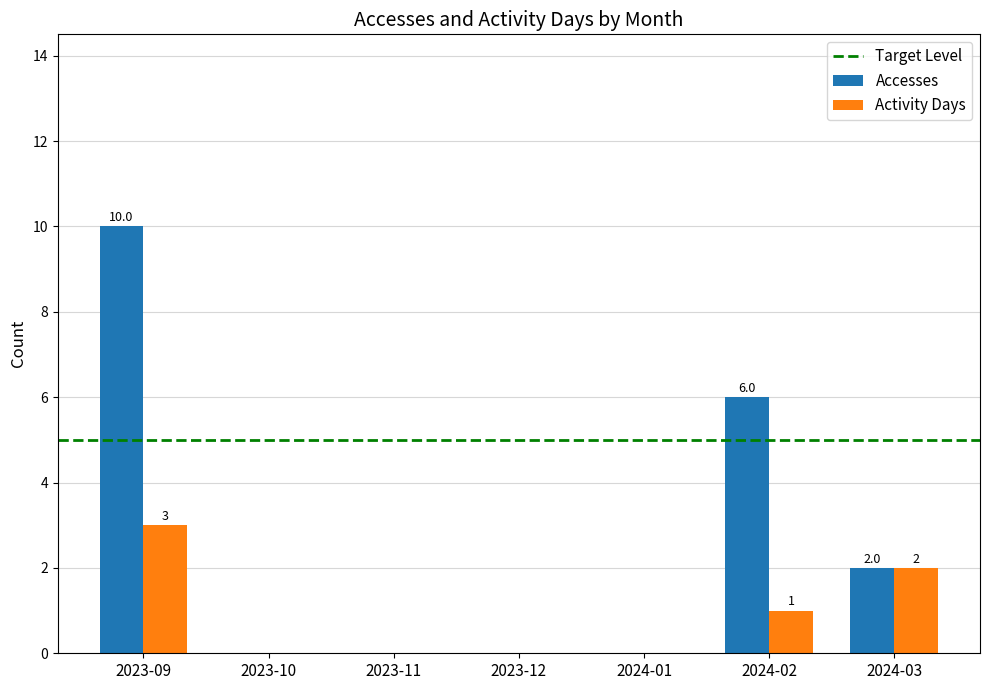

Count the Activity Days values in the range 0 to 2.

6